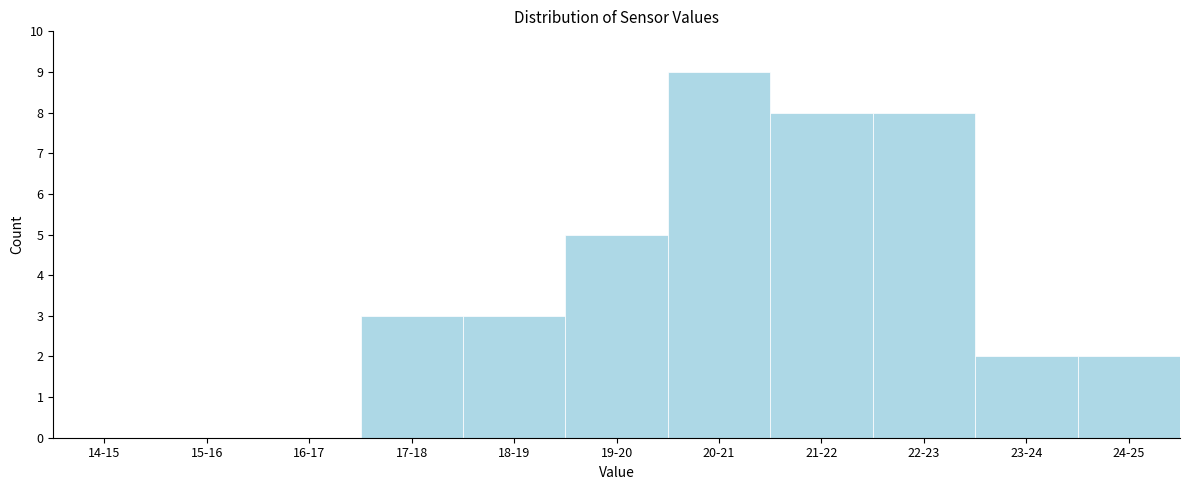

Reading left to right, list all the values displayed in this chart.

14-15=0	15-16=0	16-17=0	17-18=3	18-19=3	19-20=5	20-21=9	21-22=8	22-23=8	23-24=2	24-25=2